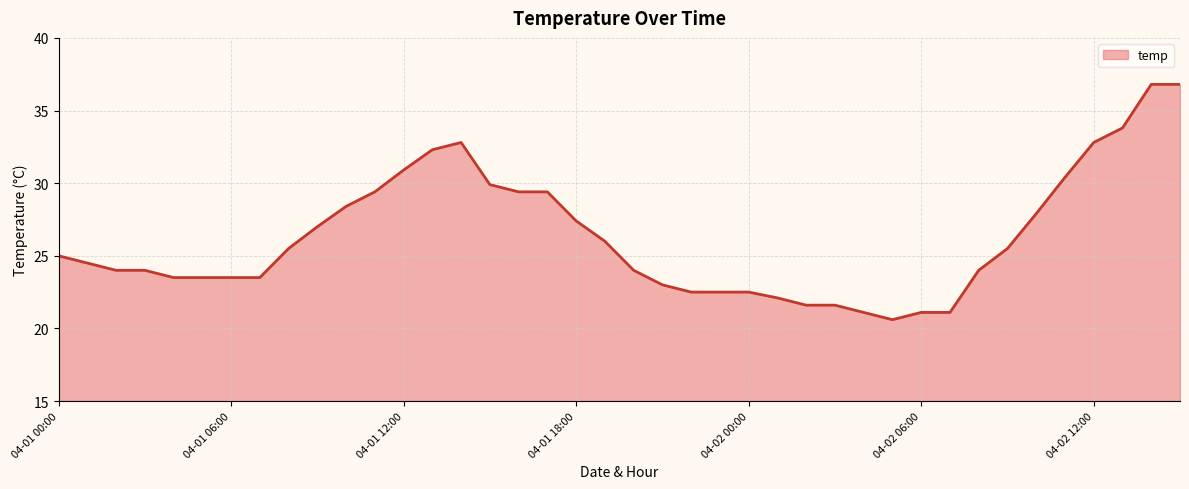

What is the difference between the maximum and minimum values?

16.2